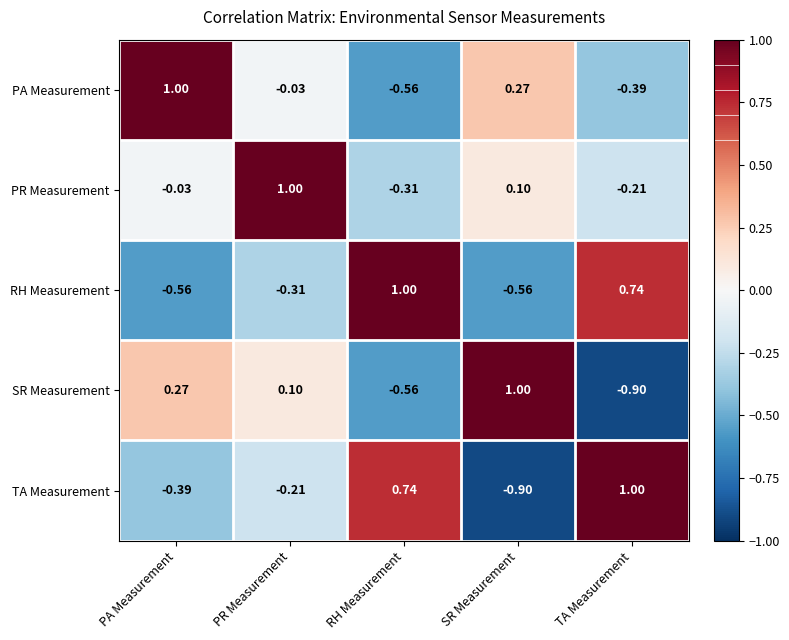

At which label does SR Measurement reach its minimum?

TA Measurement